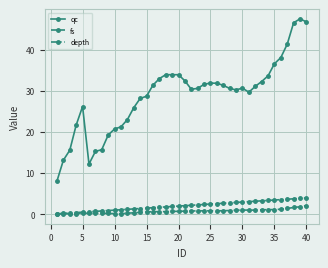

What is the value of the qc point at the 20th from the left?

34.0